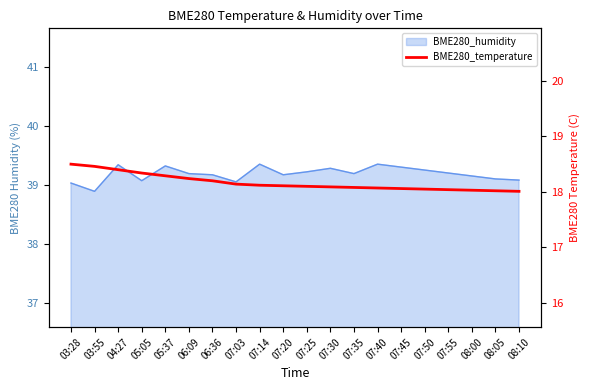

What is the ratio of the value at 03:55 to the value at 05:05?

1.0